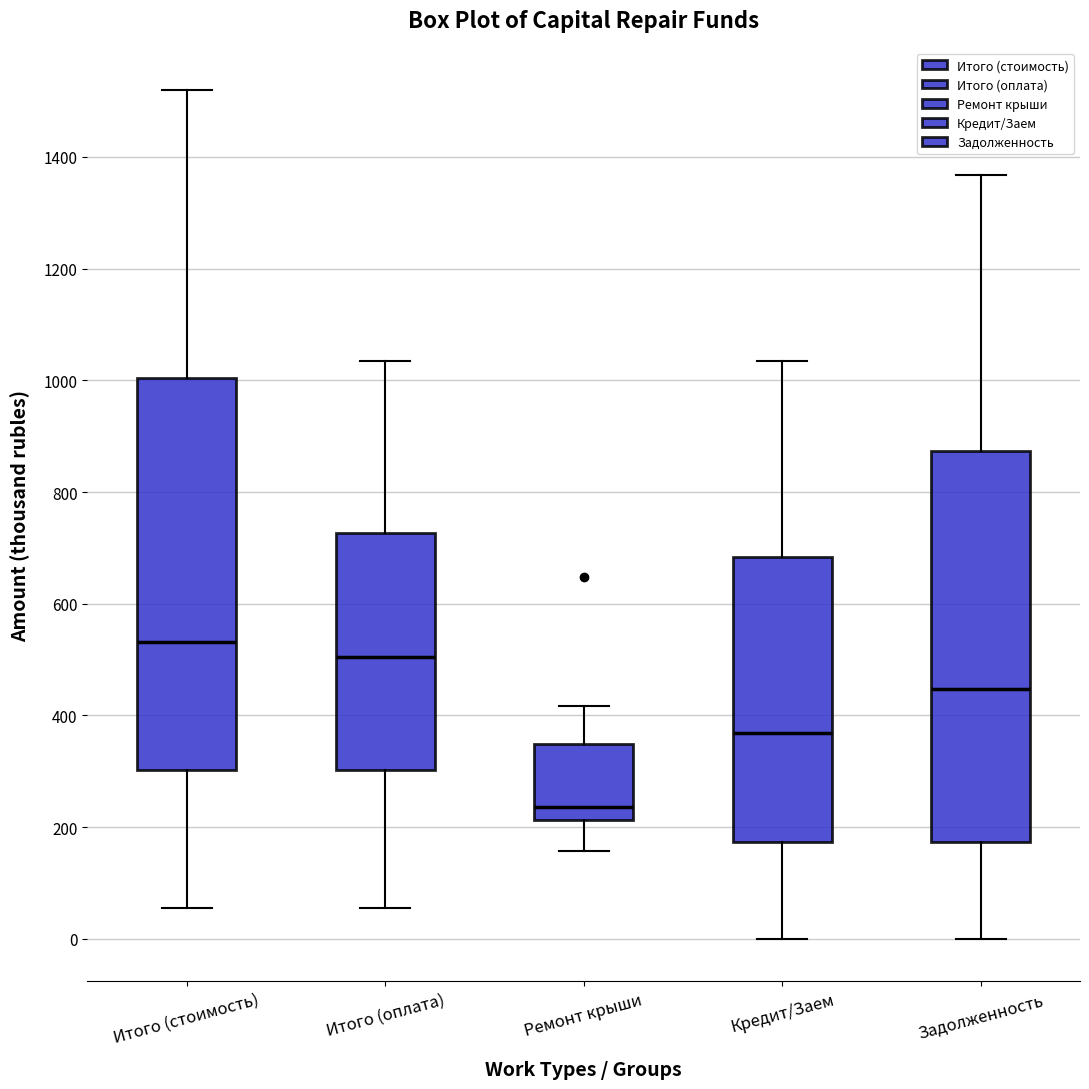

Reading left to right, read every box against the y-axis: the position of its median line, the range the box covers, and the ends of its whiskers. The values are not printed on the chart, so give them approximately, as read against the axis.

Итого (стоимость): median 540, box 300 to 1000, whiskers 60 to 1520
Итого (оплата): median 500, box 300 to 720, whiskers 60 to 1040
Ремонт крыши: median 240, box 220 to 340, whiskers 160 to 420
Кредит/Заем: median 360, box 180 to 680, whiskers 0 to 1040
Задолженность: median 440, box 180 to 880, whiskers 0 to 1360